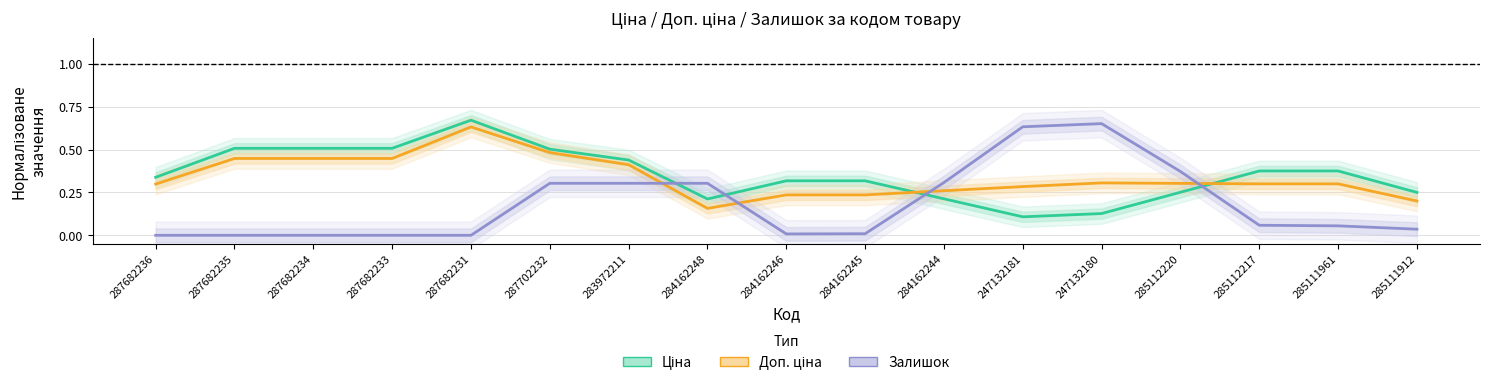

Reading left to right, transcribe all the data shown in this chart.

Ціна: 0.3	0.5	0.5	0.5	0.7	0.5	0.4	0.2	0.3	0.3	0.2	0.1	0.1	0.3	0.4	0.4	0.3
Доп. ціна: 0.3	0.4	0.4	0.4	0.6	0.5	0.4	0.2	0.2	0.2	0.3	0.3	0.3	0.3	0.3	0.3	0.2
Залишок: 0.0	0.0	0.0	0.0	0.0	0.3	0.3	0.3	0.0	0.0	0.3	0.6	0.7	0.4	0.1	0.1	0.0